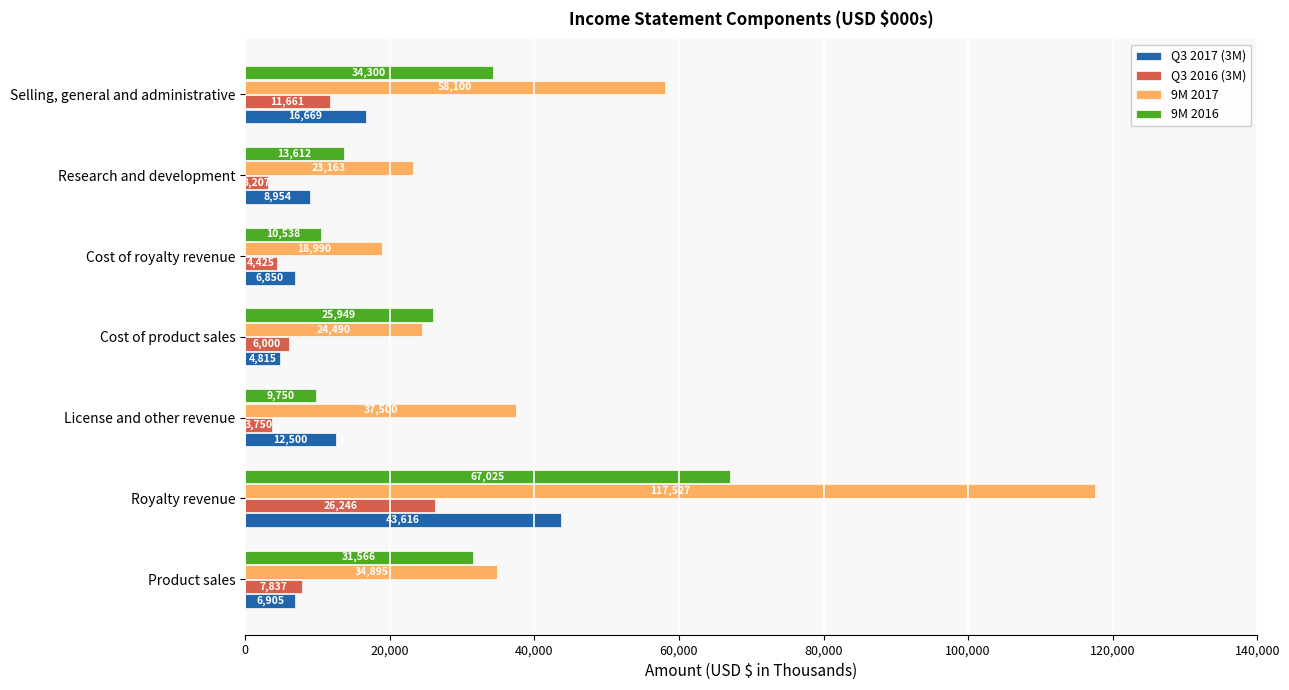

What is the smallest value displayed?

3207